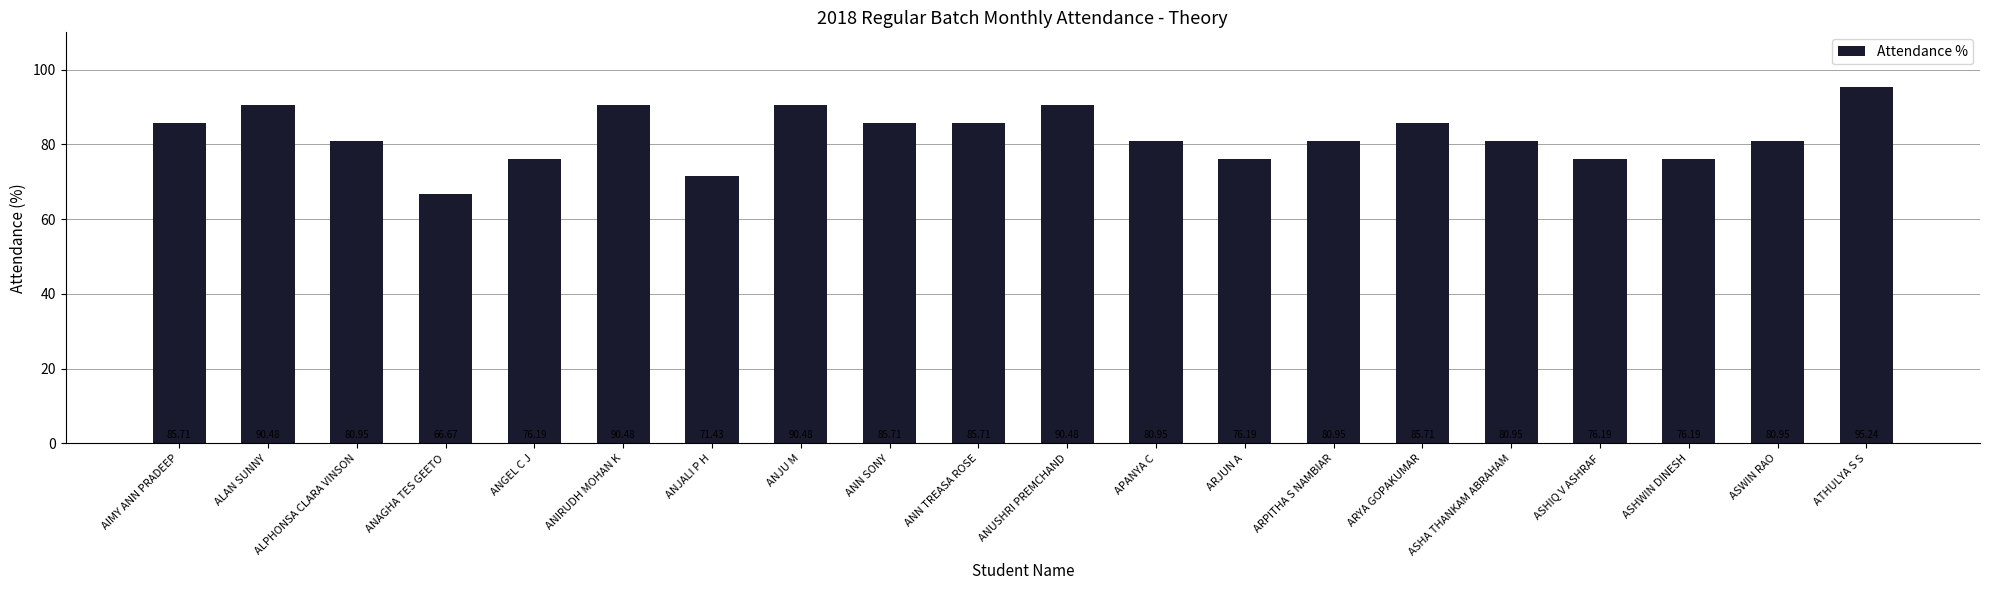

Reading left to right, list all the values displayed in this chart.

85.7	90.5	81.0	66.7	76.2	90.5	71.4	90.5	85.7	85.7	90.5	81.0	76.2	81.0	85.7	81.0	76.2	76.2	81.0	95.2